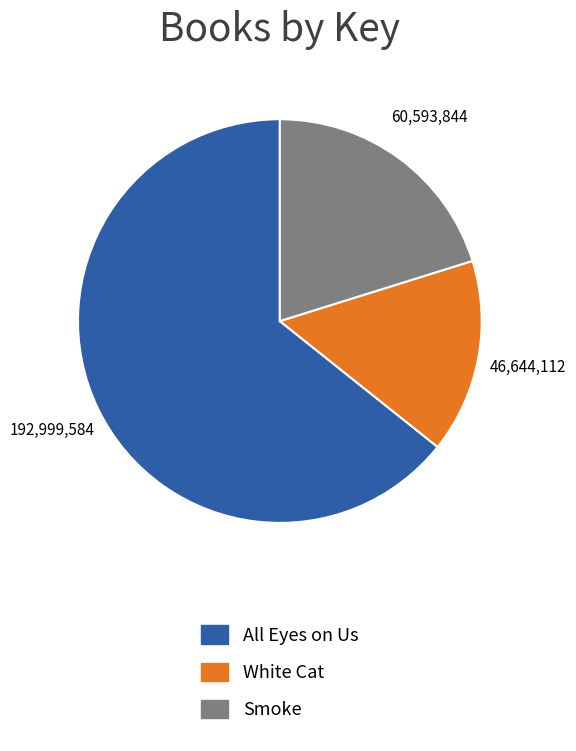

Rank the categories by value from lowest to highest.

White Cat, Smoke, All Eyes on Us